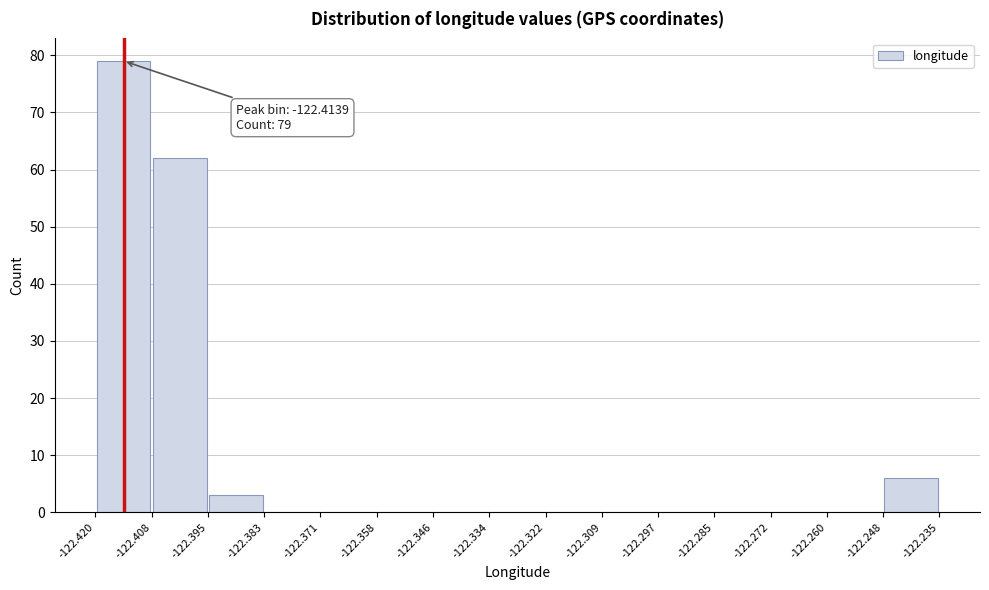

Over which range of the x-axis is the bar tallest?

-122.420 to -122.408